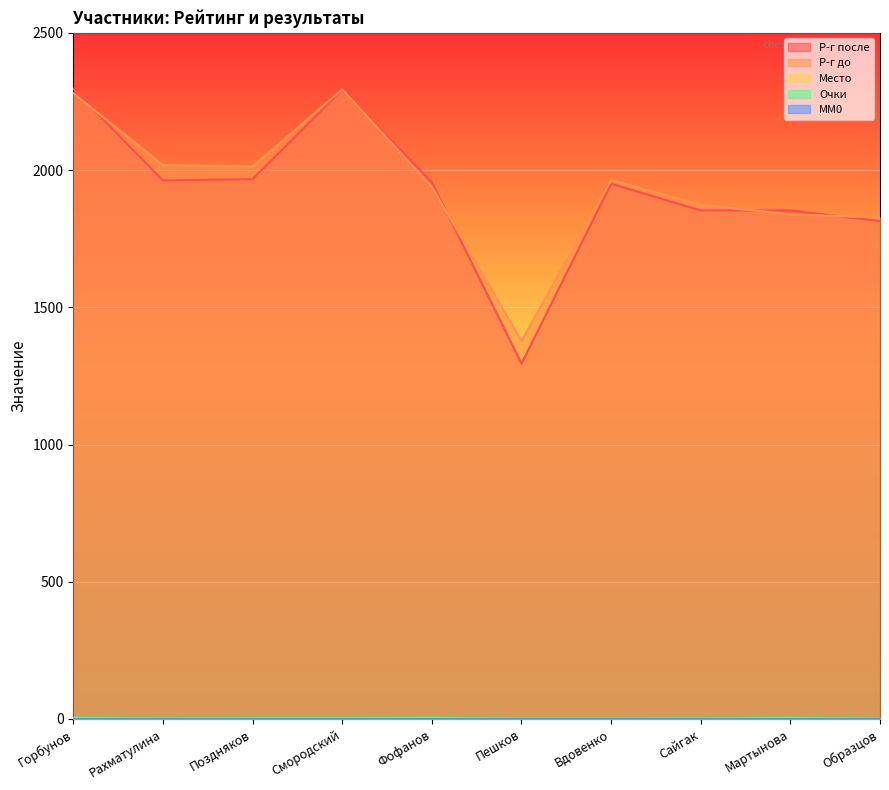

True or false: Очки and Р-г после cross at least once.

False